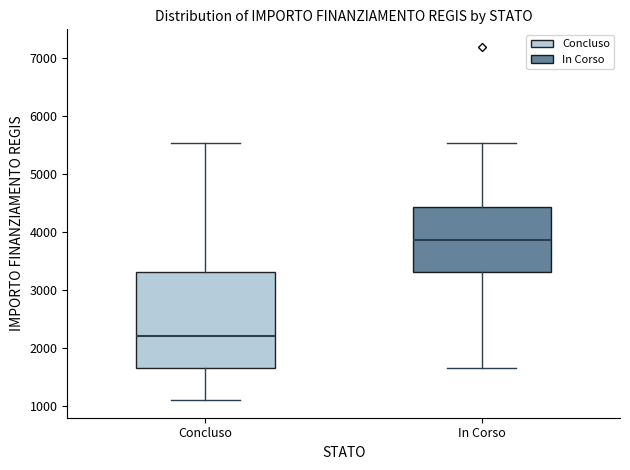

Where is the lower edge of the box for Concluso on the y-axis? The values are not printed on the chart, so give them approximately, as read against the axis.

1700